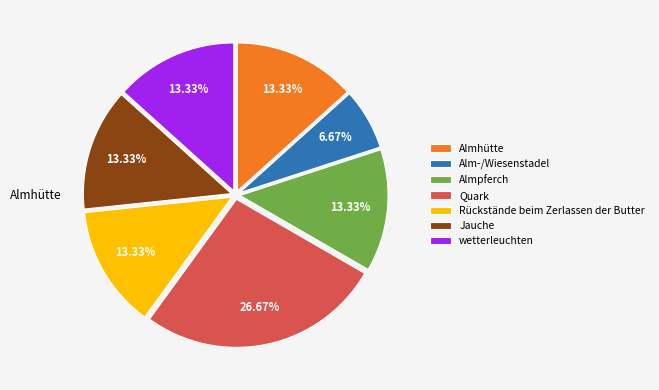

Combined, do Jauche and Almpferch account for over 50%?

No